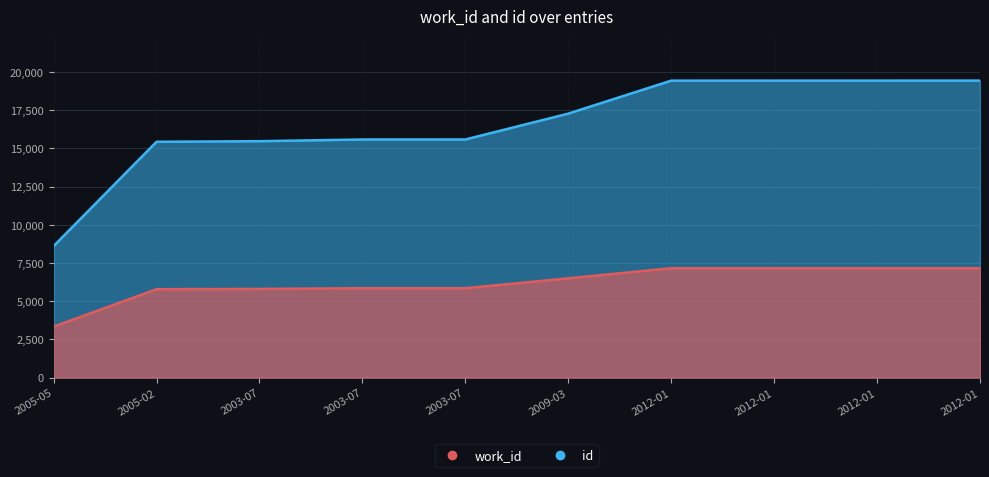

What is the total value across all series at 2003-07?

21274